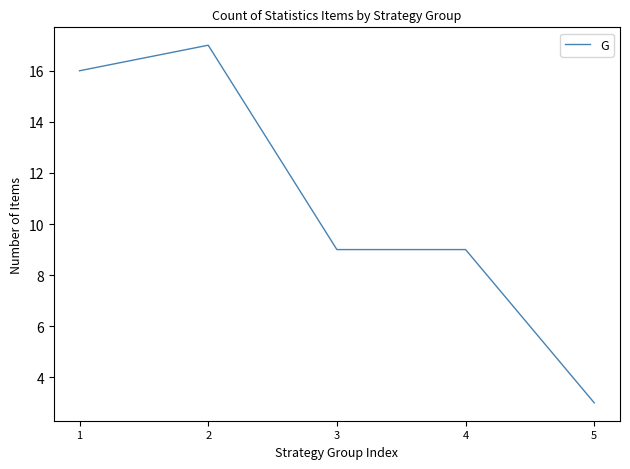

What is the smallest value displayed?

3